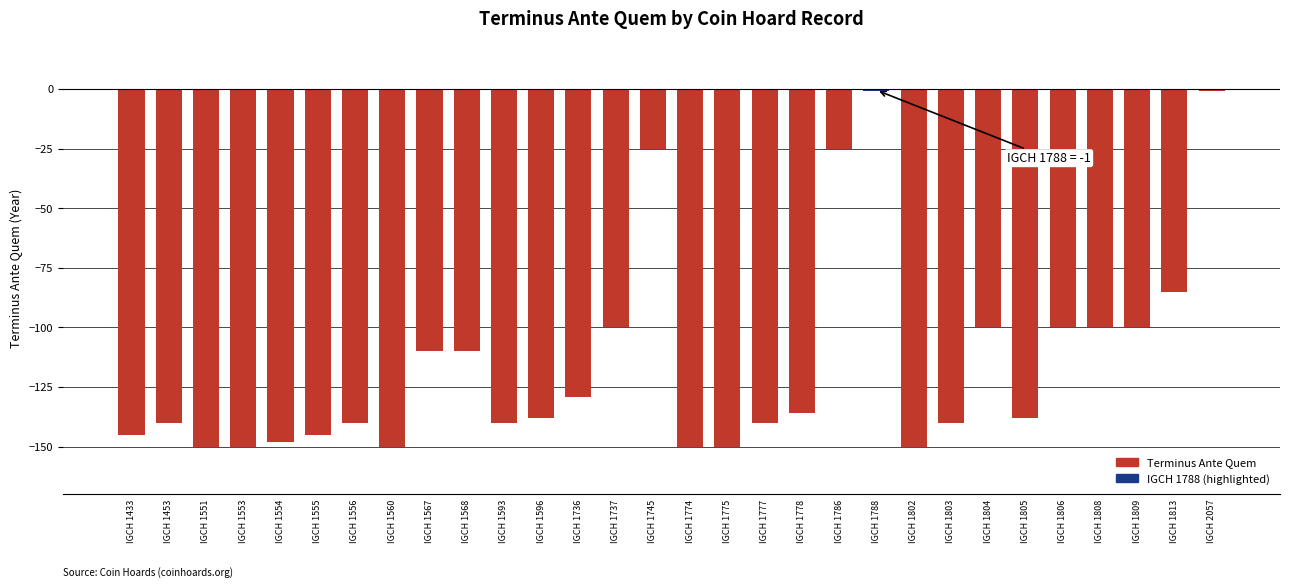

What is the approximate value at IGCH 1809?

-100